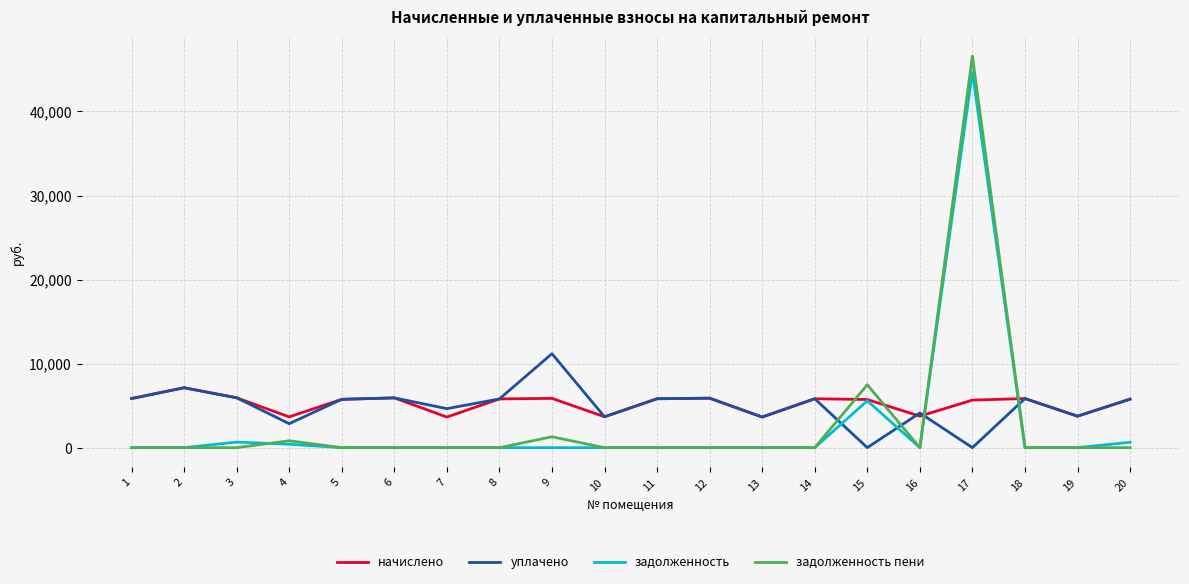

Is the value of начислено at 2 greater than the value of задолженность at 2?

Yes